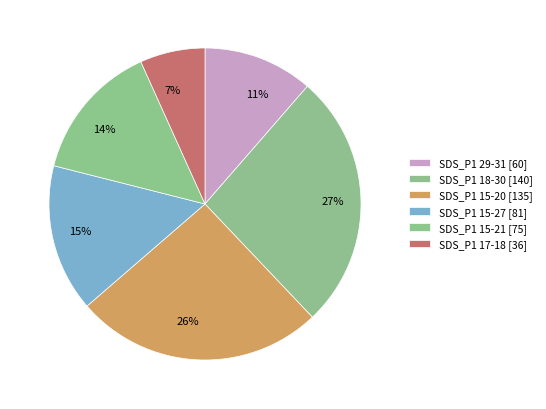

Do 11% and 15% together represent more than half of the pie?

No